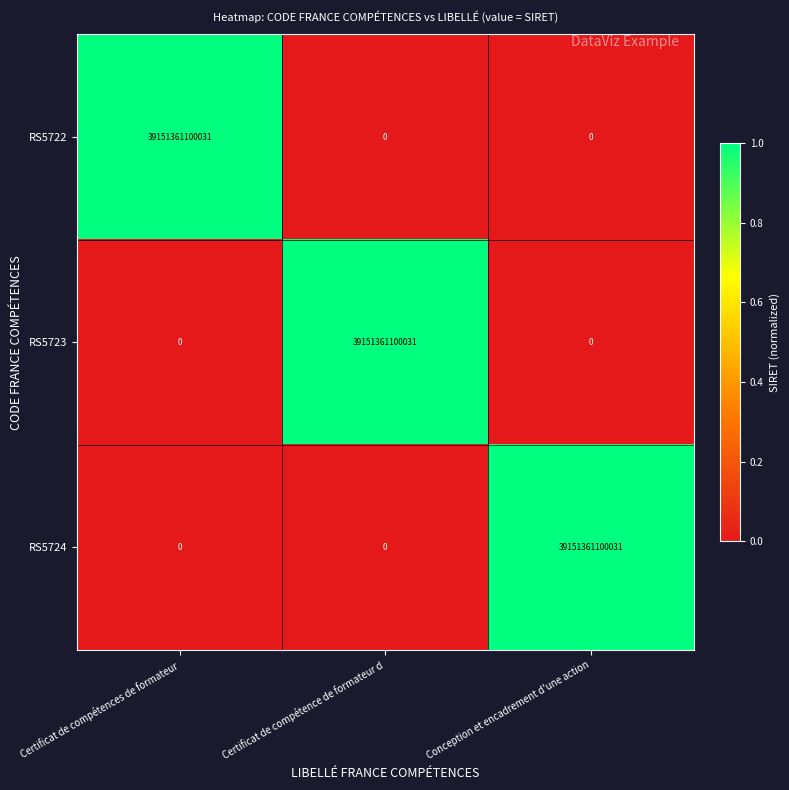

Count the RS5723 values in the range 0 to 39151361100031.

3